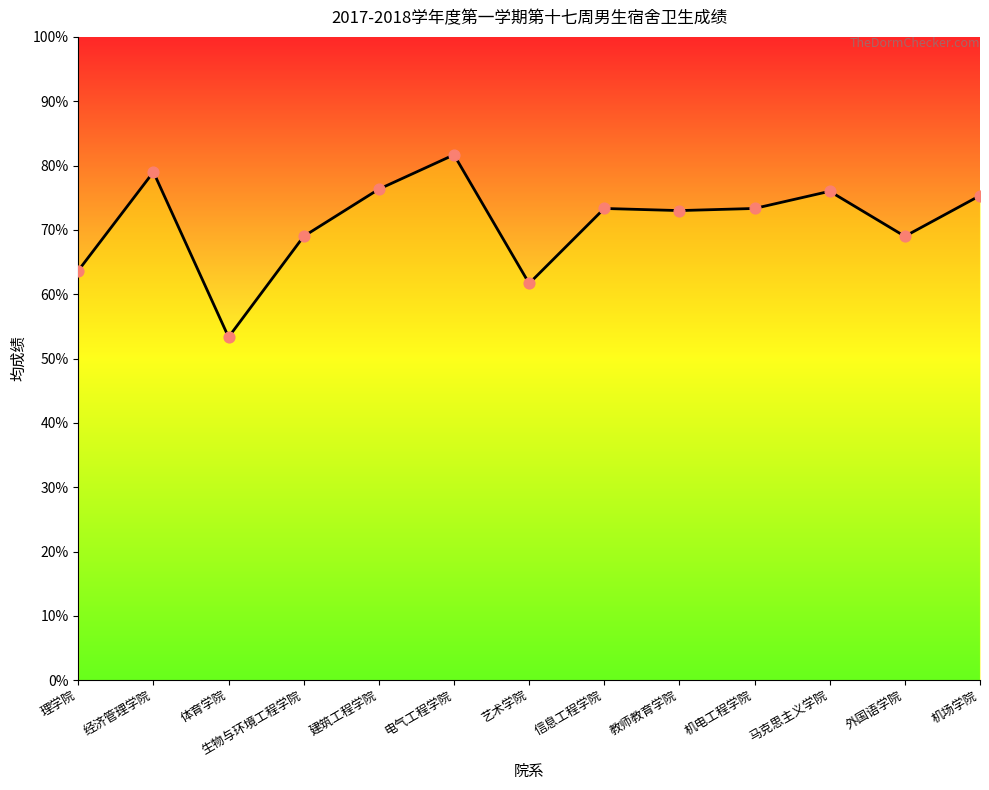

What is the ratio of the value at 理学院 to the value at 生物与环境工程学院?

0.9